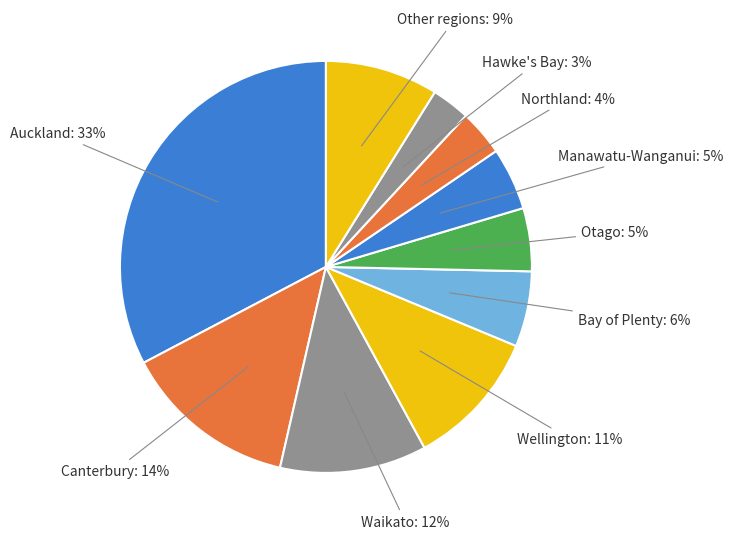

Which slice is the smallest?

Hawke's Bay: 3%